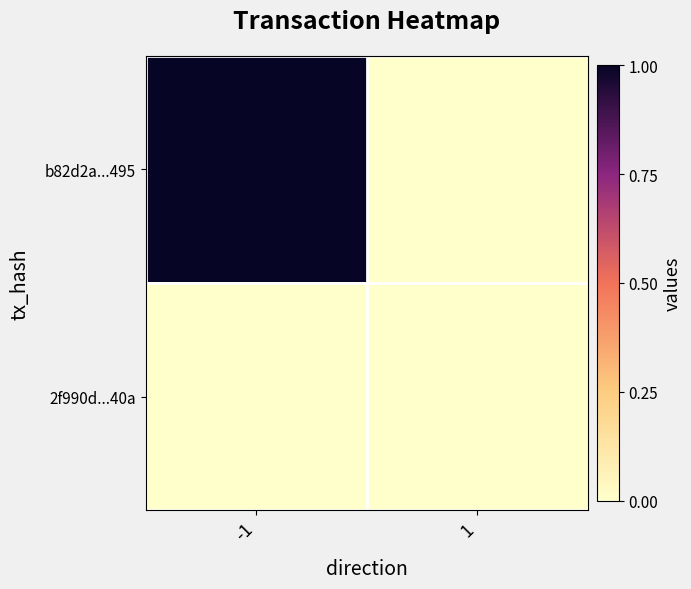

Which series has the largest range (max minus min)?

b82d2a...495